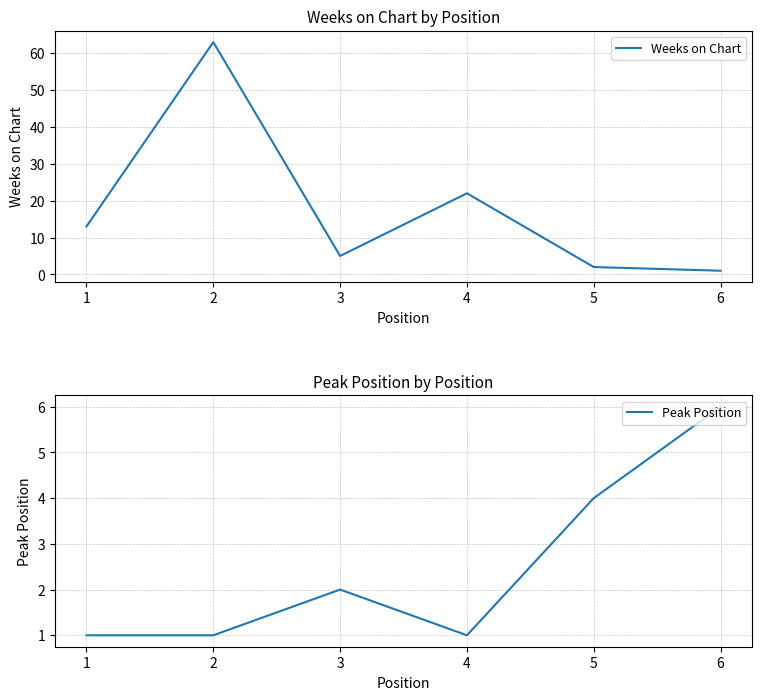

At which category does Weeks on Chart reach its first local valley?

3